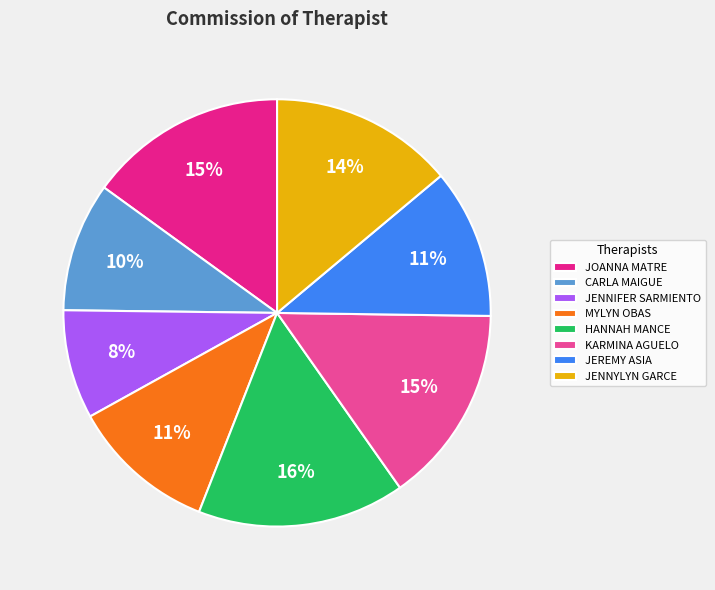

What is the smallest slice in the pie chart?

JENNIFER SARMIENTO